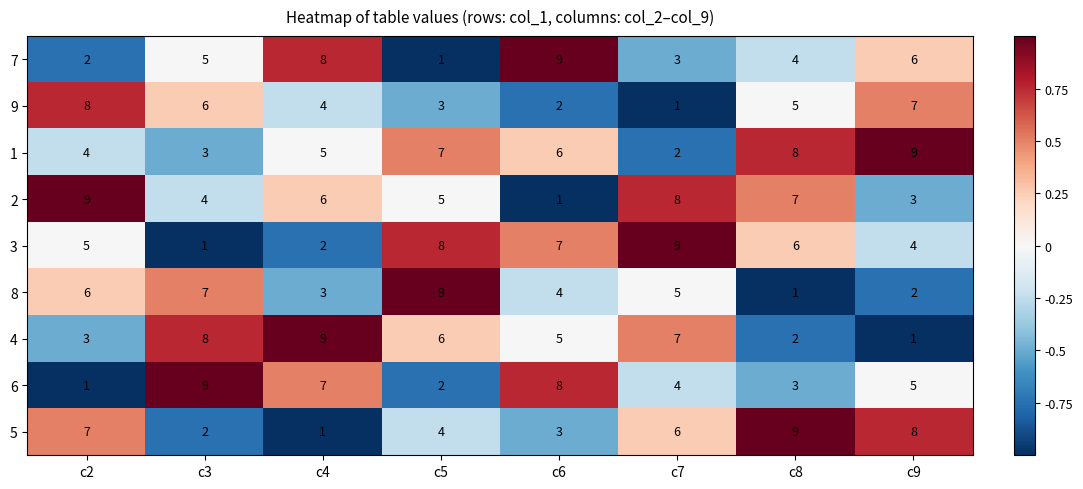

Which series has the largest total across all categories?

1